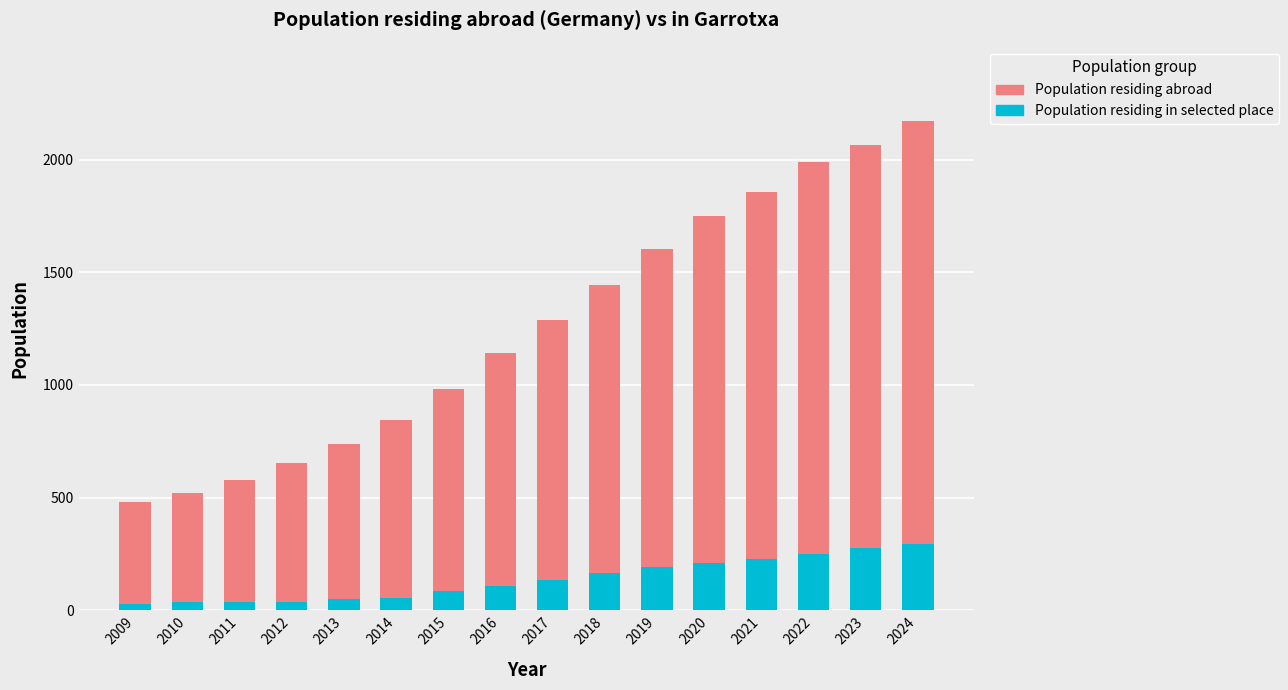

How many bars are there in total?

16